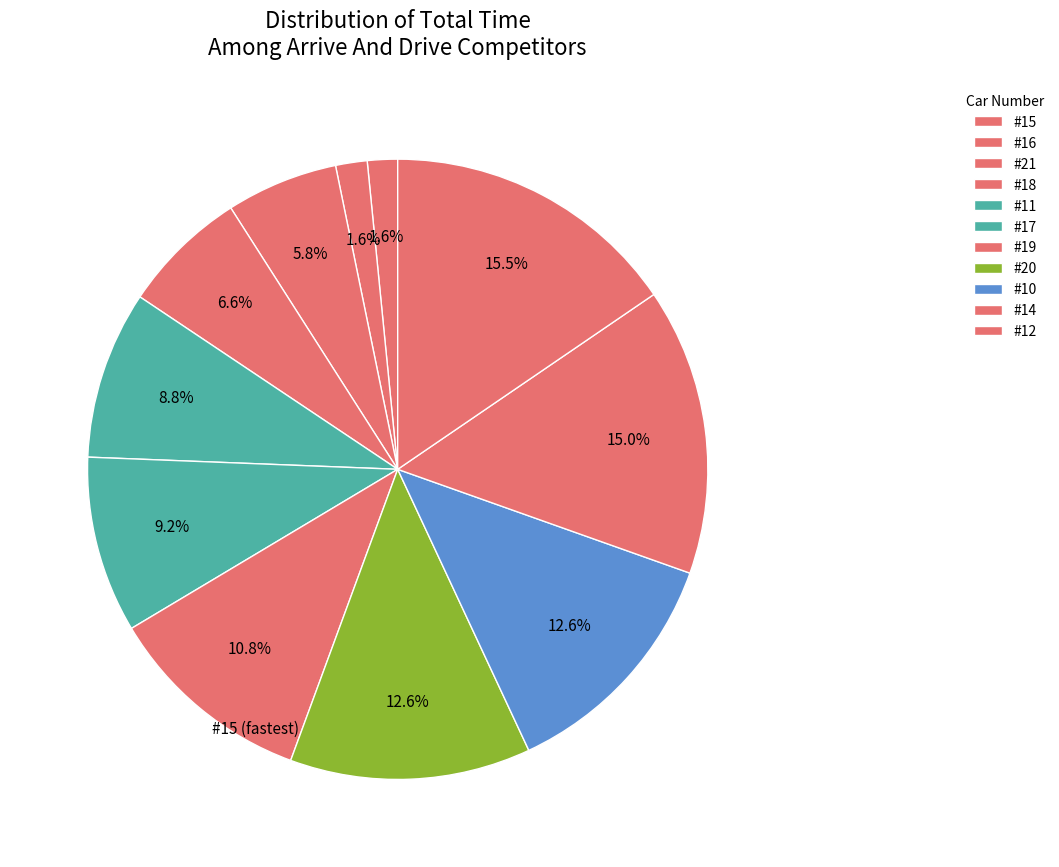

How many slices are in this pie chart?

11